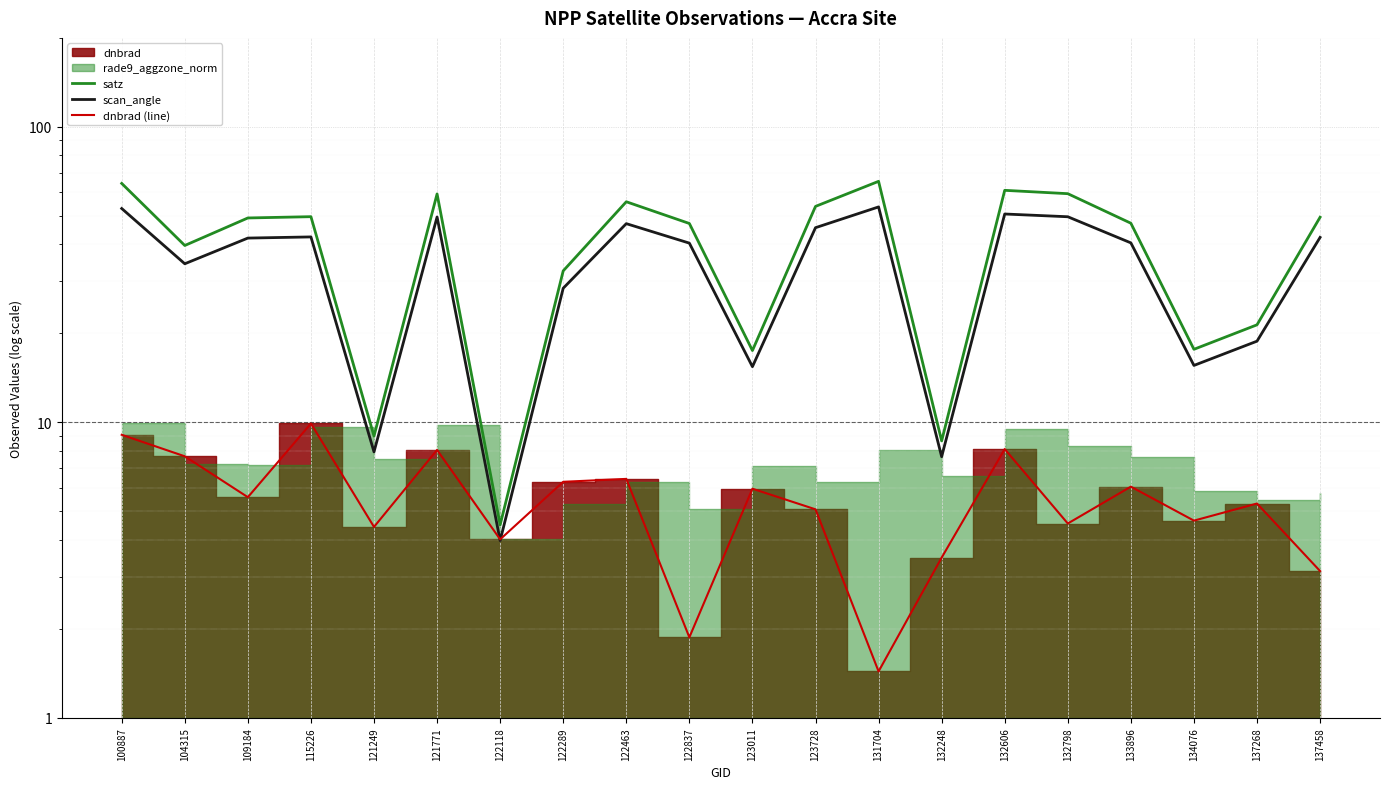

What is the value of the dnbrad (line) point at the 5th from the left?

4.4